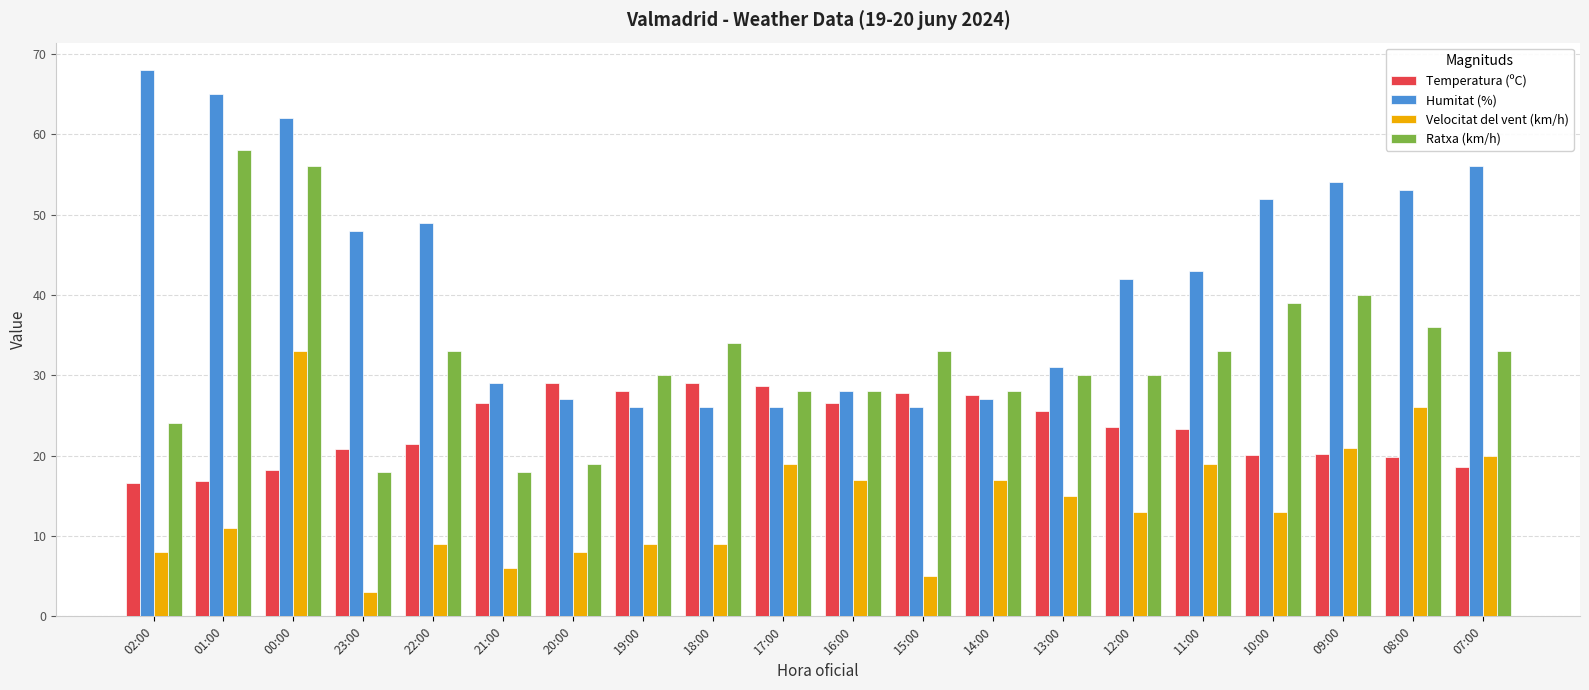

What is the total value across all series at 14:00?

99.5